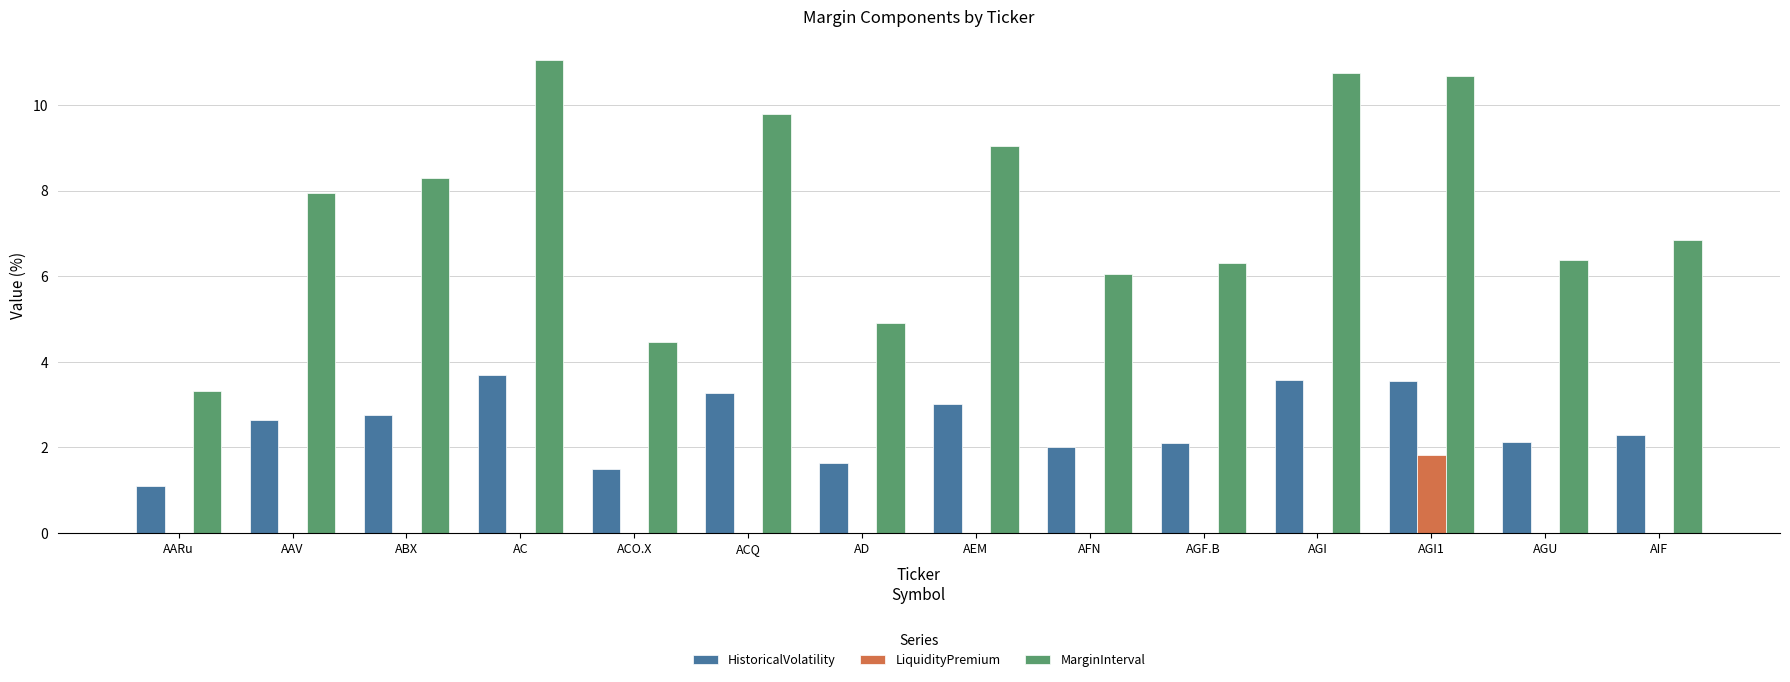

What is the maximum value shown in the chart?

11.0